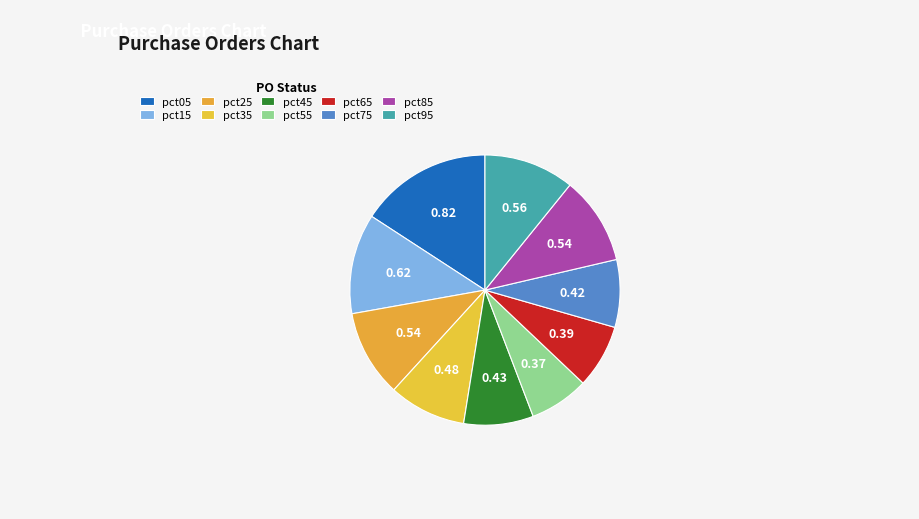

Is there any slice that represents more than half of the pie?

No